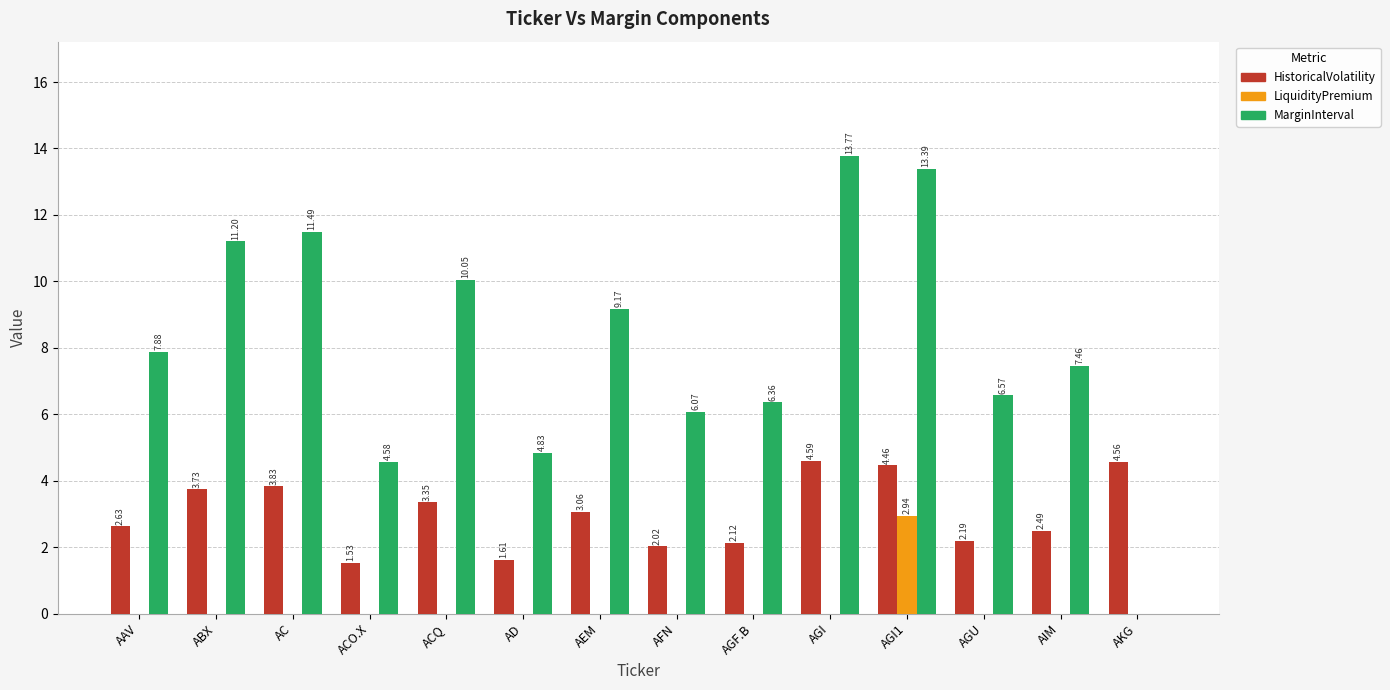

At which label is HistoricalVolatility closest to 3?

AEM